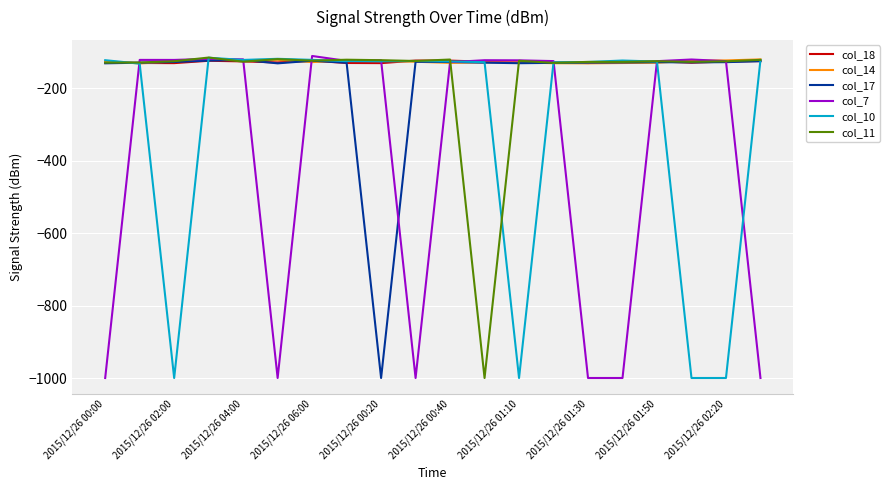

What is the minimum value for col_17?

-999.0